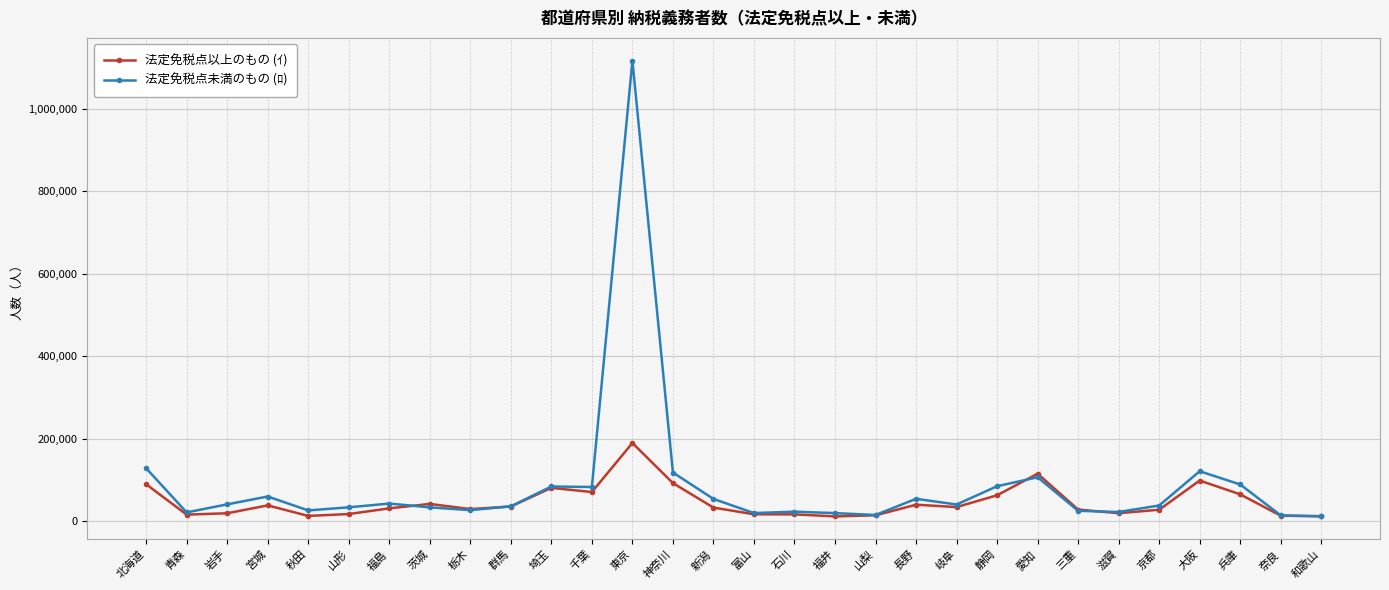

Rank the series by their maximum value, from lowest to highest.

法定免税点以上のもの (ｲ), 法定免税点未満のもの (ﾛ)